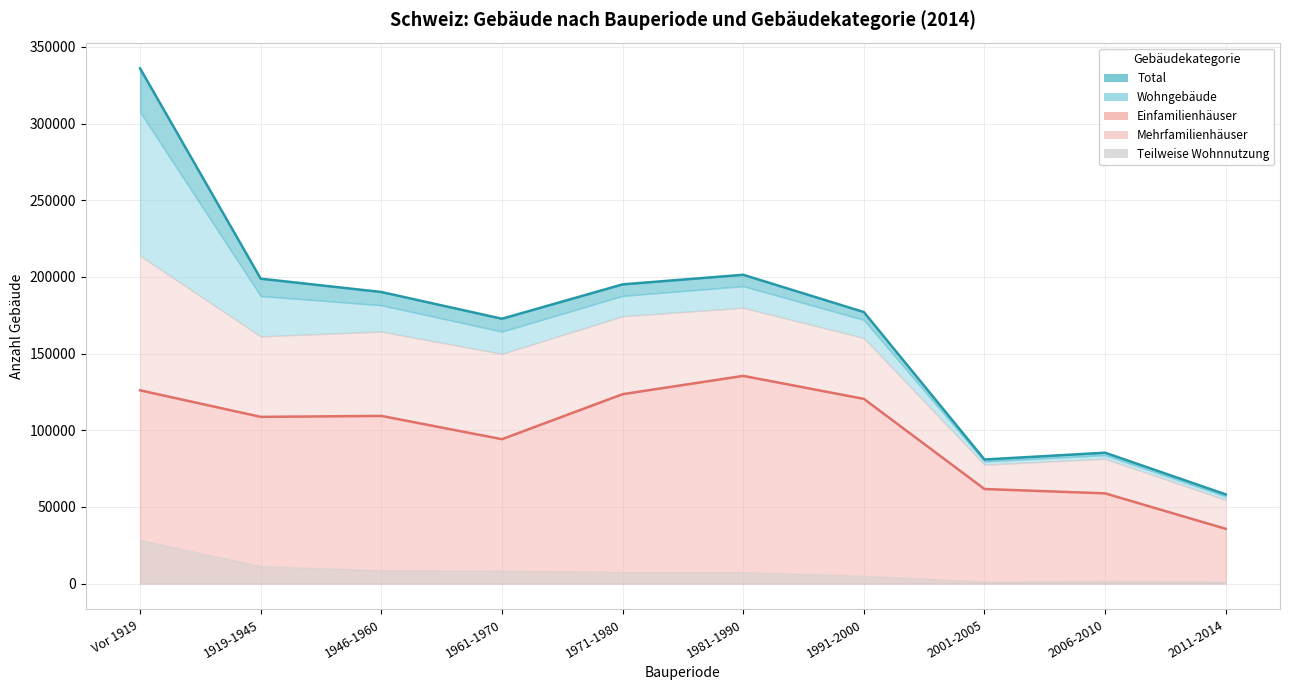

What is the label of the 4th point from the right?

1991-2000